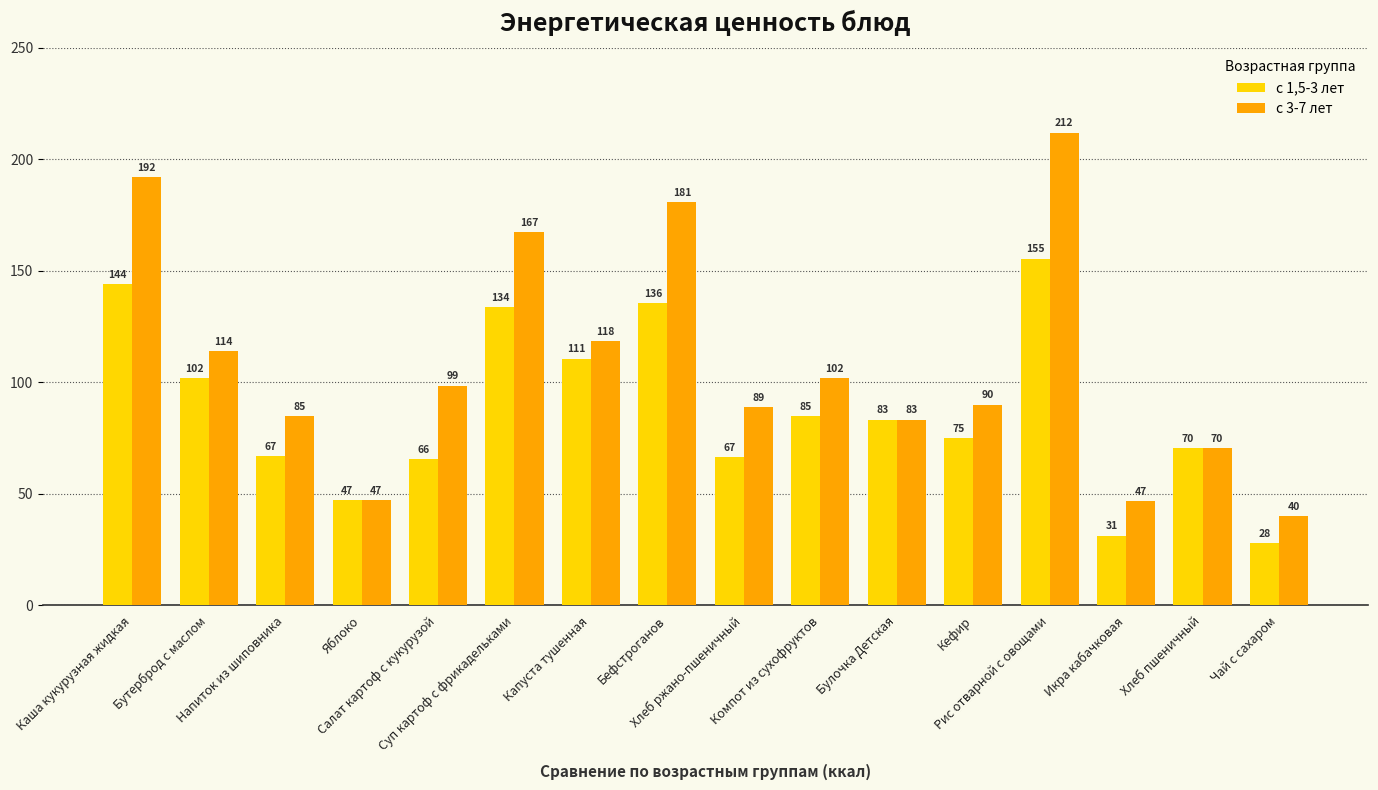

List the series in order of their peak value, highest first.

с 3-7 лет, с 1,5-3 лет